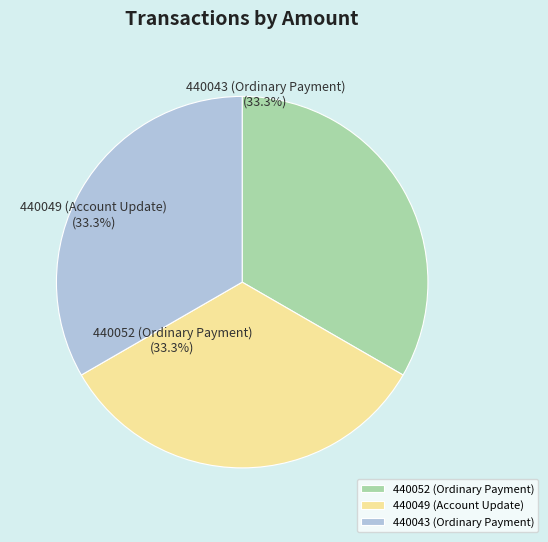

Approximately how many times larger is the value at 440049 (Account Update) compared to 440043 (Ordinary Payment)?

1.0